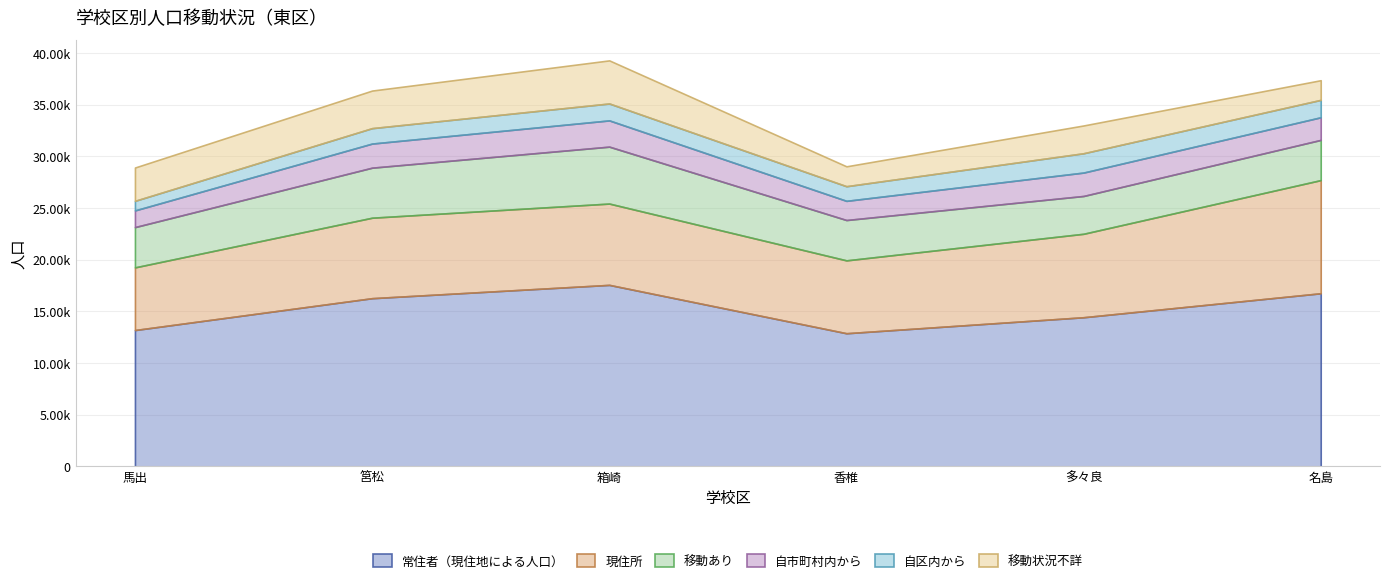

What is the approximate value of 常住者（現住地による人口） at 多々良?

14437